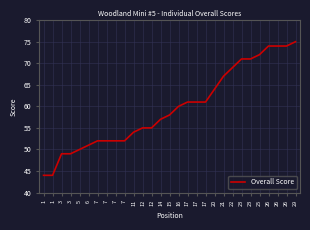

Reading left to right, transcribe all the data shown in this chart.

44	44	49	49	50	51	52	52	52	52	54	55	55	57	58	60	61	61	61	64	67	69	71	71	72	74	74	74	75